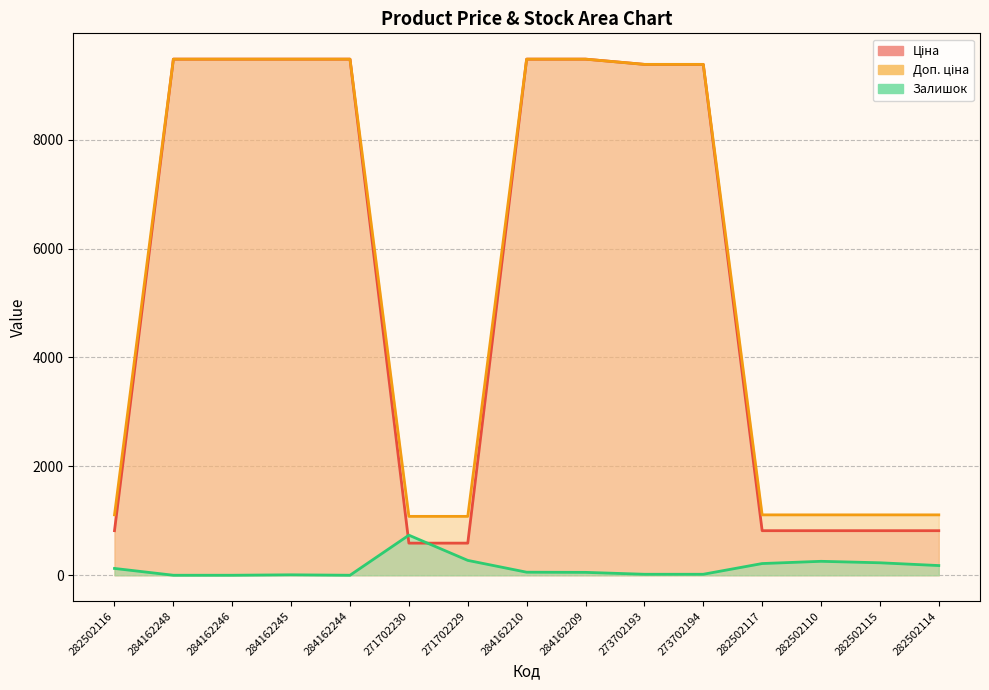

True or false: Доп. ціна has a value of 648.1 at 282502110.

False